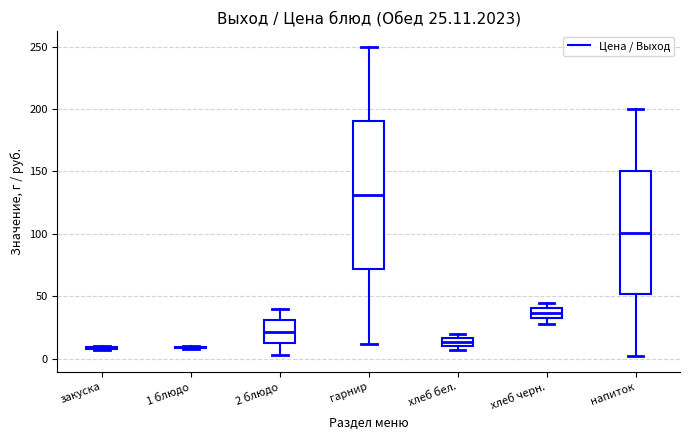

Comparing the boxes themselves (not the whiskers), which one is the tallest?

гарнир